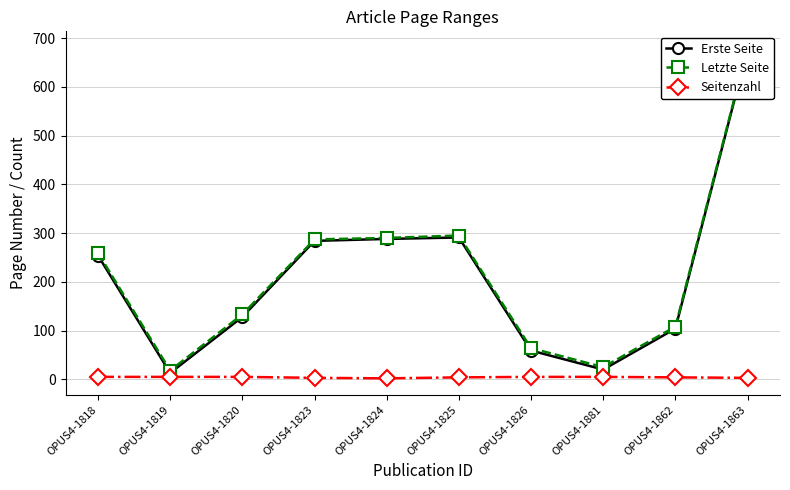

What is the smallest value displayed?

2